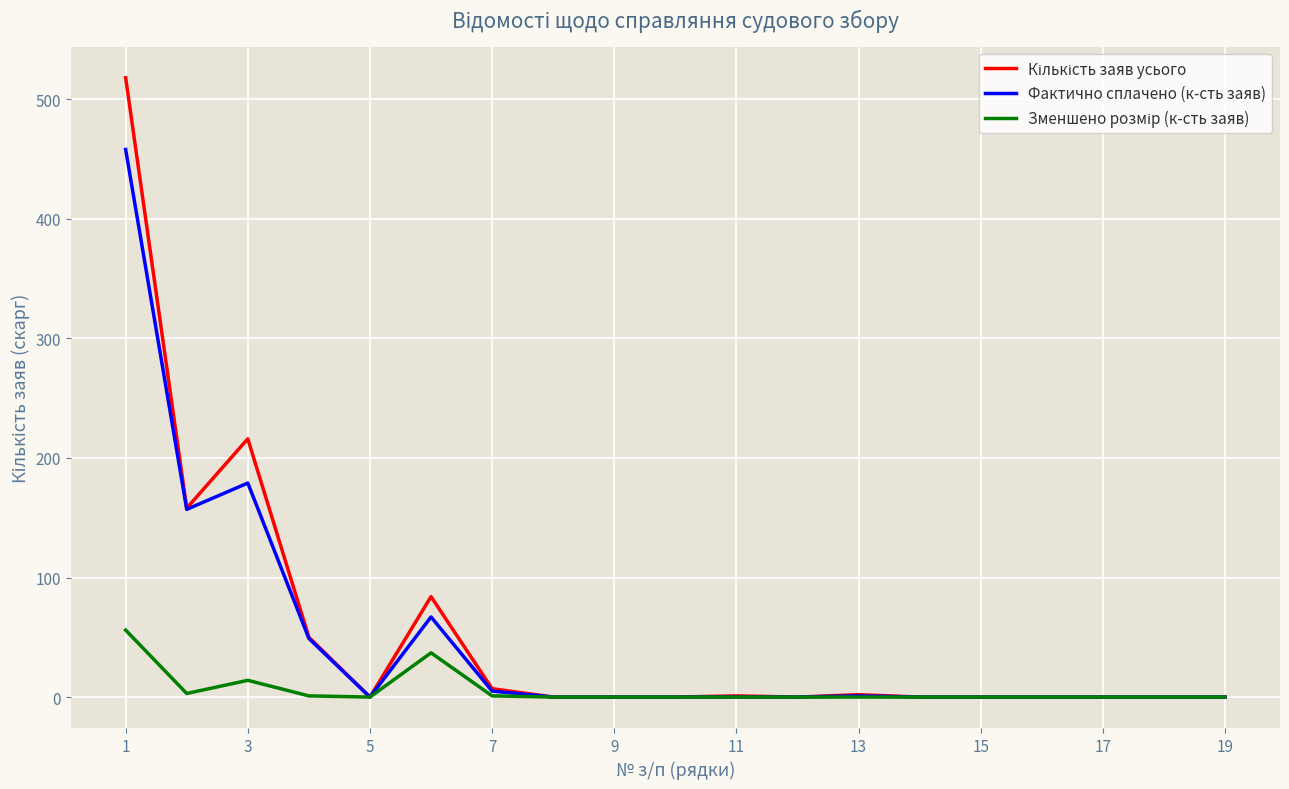

What is the highest value of the Фактично сплачено (к-сть заяв) series?

458